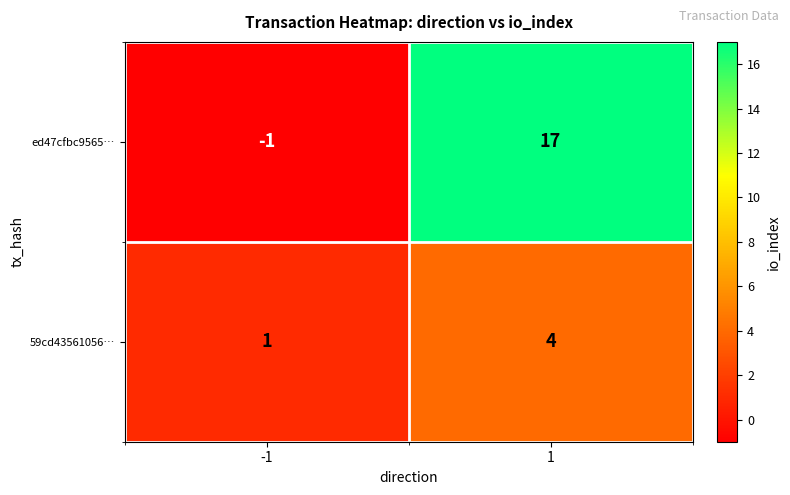

What is the maximum value shown in the chart?

17